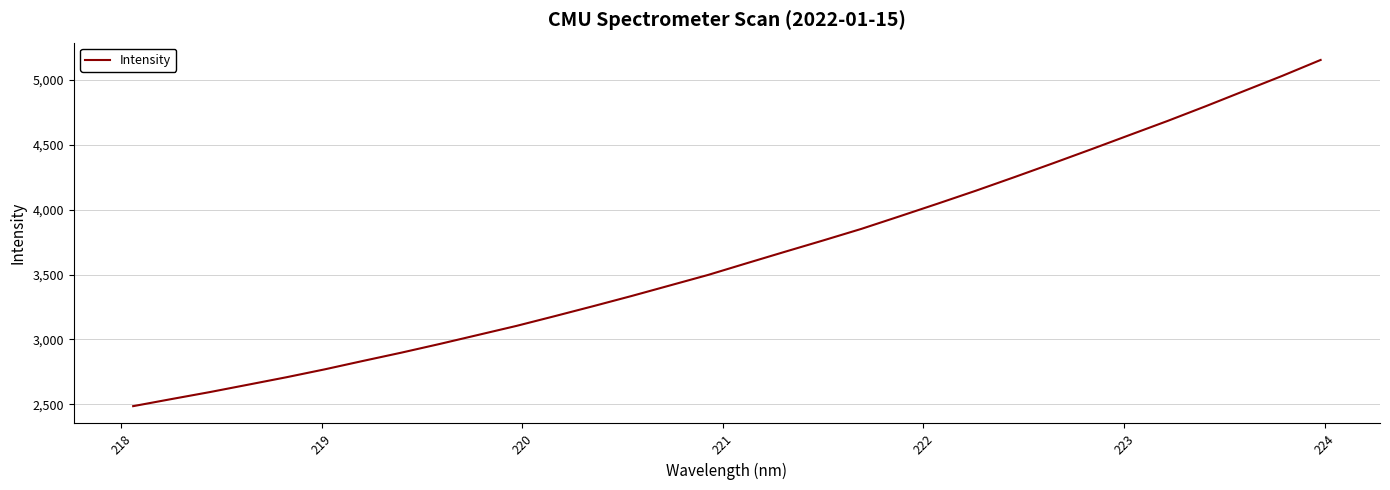

What is the smallest value displayed?

2485.7